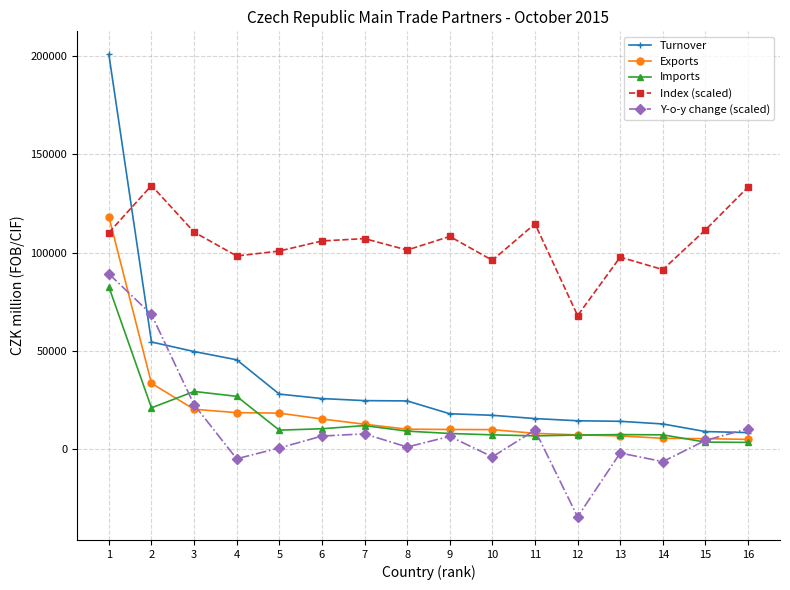

Which series has the largest total across all categories?

Index (scaled)